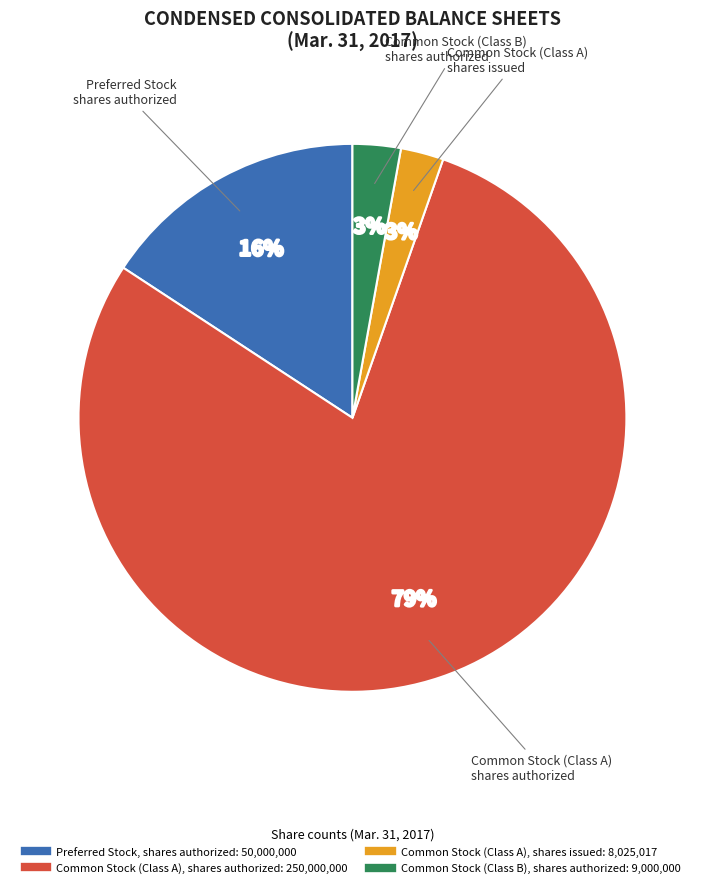

True or false: Common Stock (Class A), shares issued accounts for 16% of the total.

False